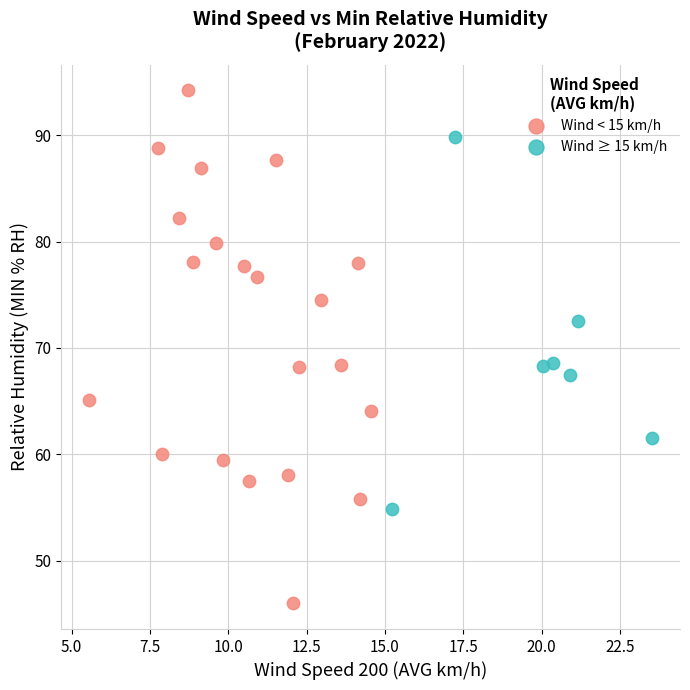

Which series reaches the minimum Y coordinate?

Wind < 15 km/h